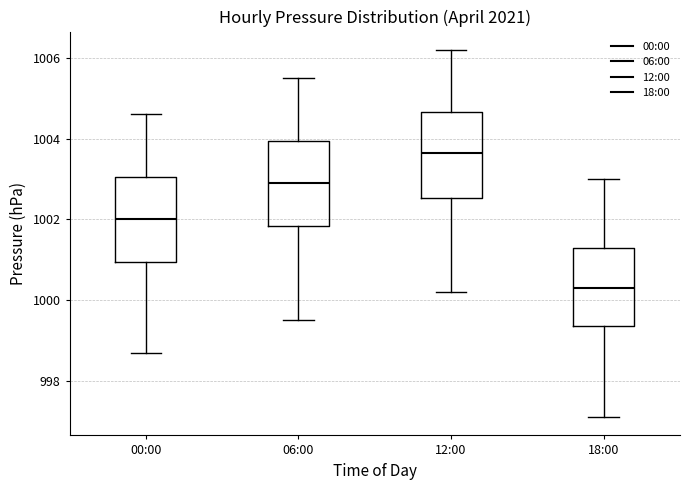

Reading left to right, transcribe this box plot: for each box, give where its median line is, the range the box spans, and where its two whiskers end, as read against the y-axis. The values are not printed on the chart, so give them approximately, as read against the axis.

00:00: median 1002.0, box 1001.0 to 1003.0, whiskers 998.8 to 1004.6
06:00: median 1003.0, box 1001.8 to 1004.0, whiskers 999.6 to 1005.6
12:00: median 1003.6, box 1002.6 to 1004.6, whiskers 1000.2 to 1006.2
18:00: median 1000.4, box 999.4 to 1001.4, whiskers 997.2 to 1003.0